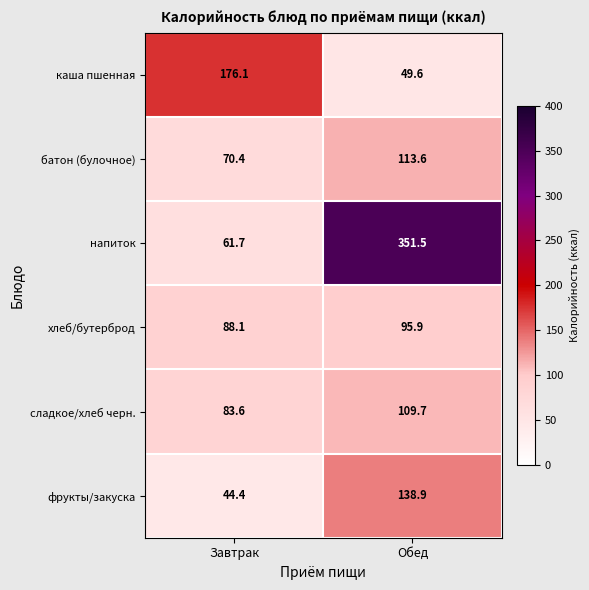

What is the difference between the highest and lowest values at Обед?

301.9